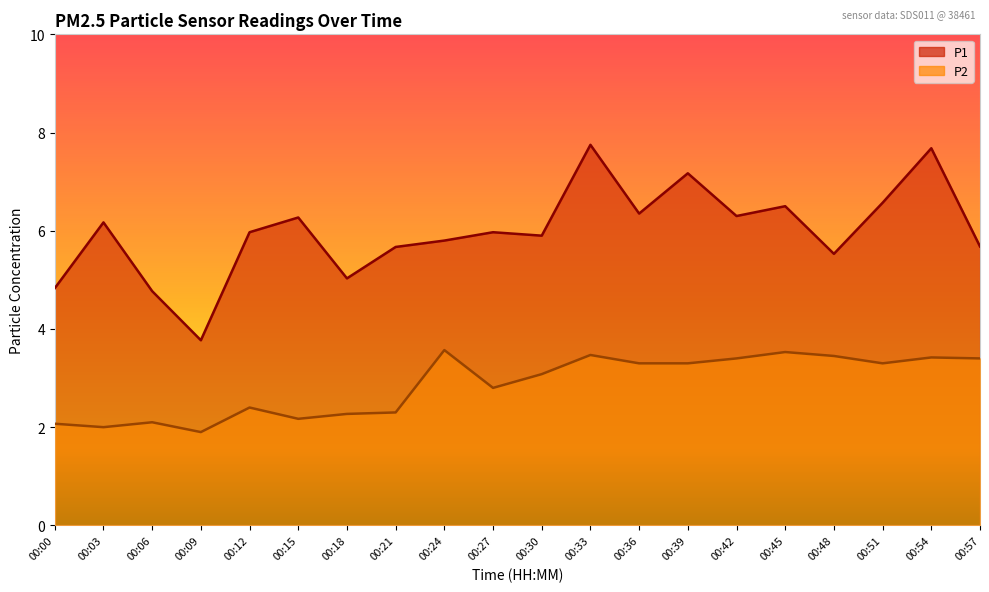

In P1, how many points are lower than both neighbors (excluding endpoints)?

6